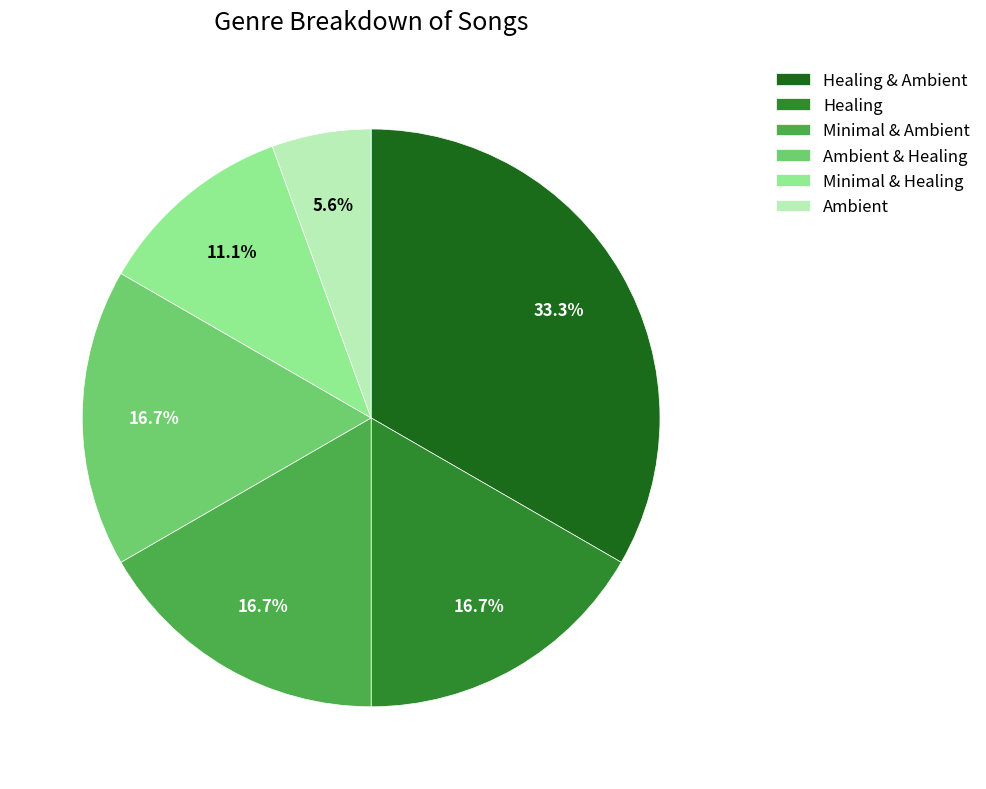

Which slice is the largest?

Healing & Ambient